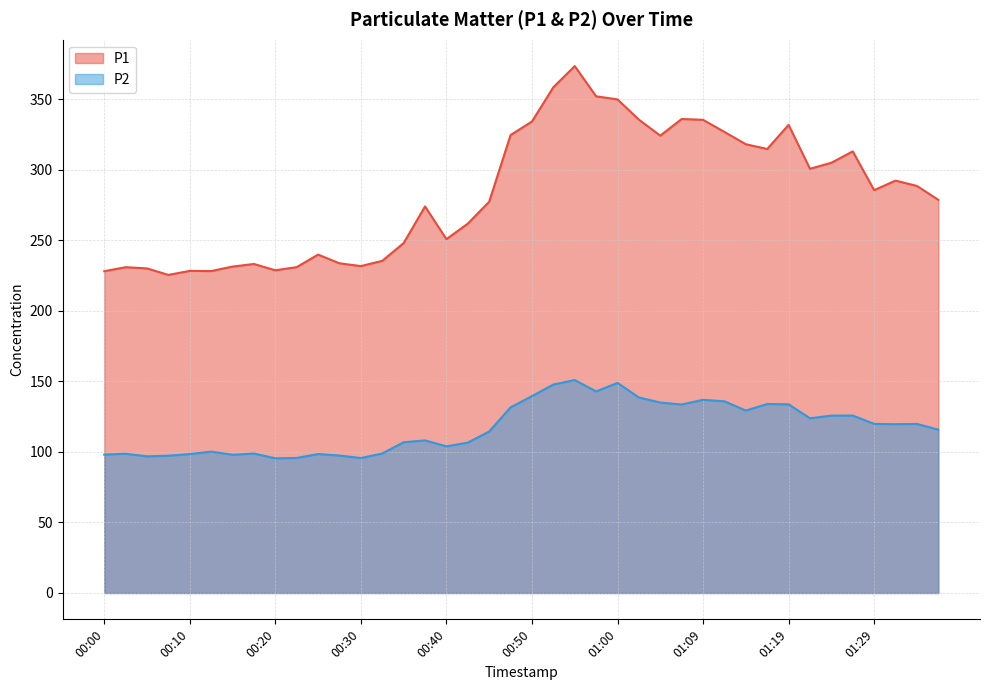

Between 01:22 and 00:28, which is larger?

01:22